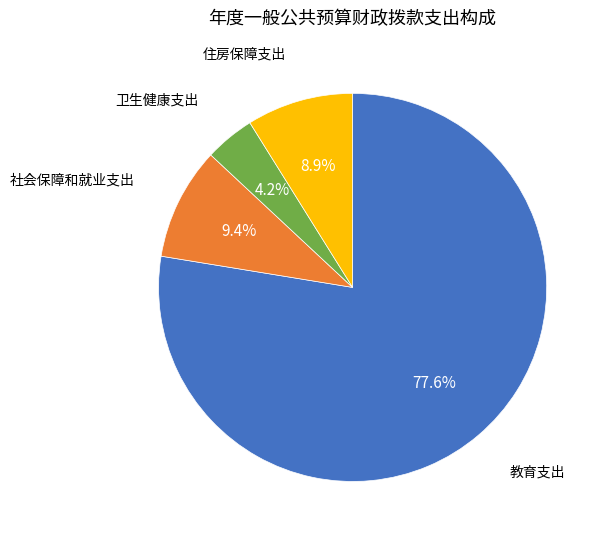

Is there a majority slice in this chart?

Yes